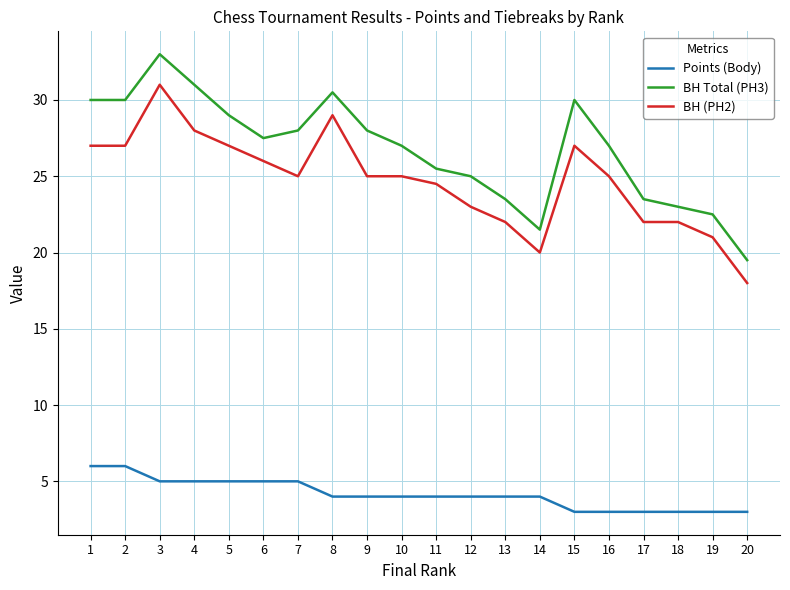

What is the difference between the highest and lowest values at 8?

26.5